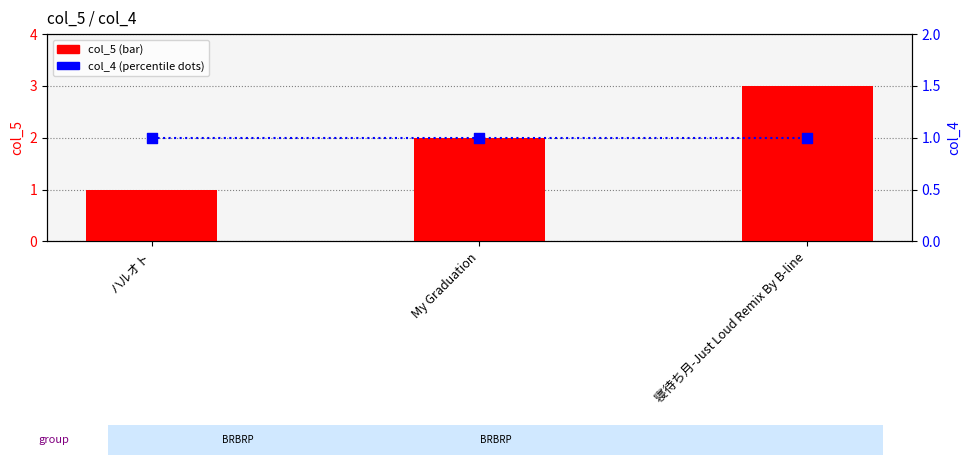

At how many categories does at least one series exceed 2?

1